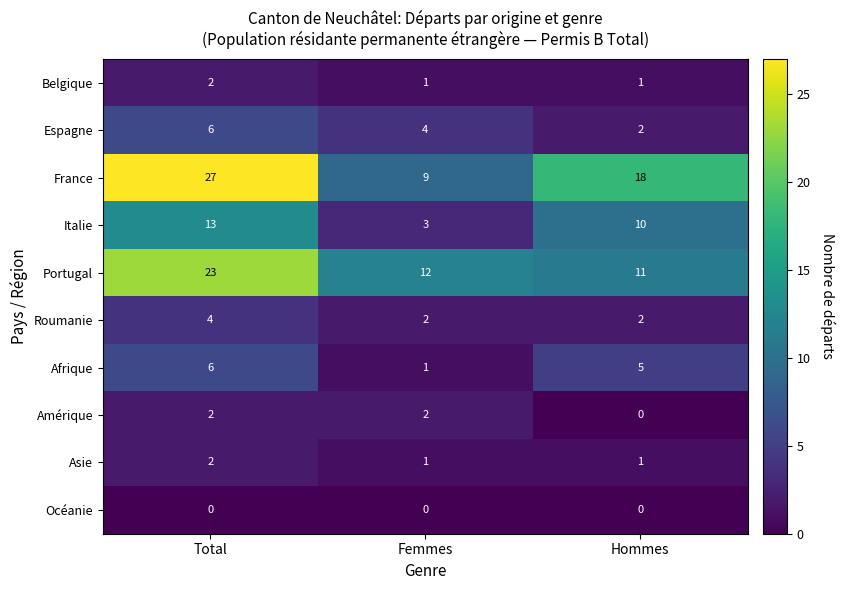

What is the difference between the highest and lowest values at Total?

27